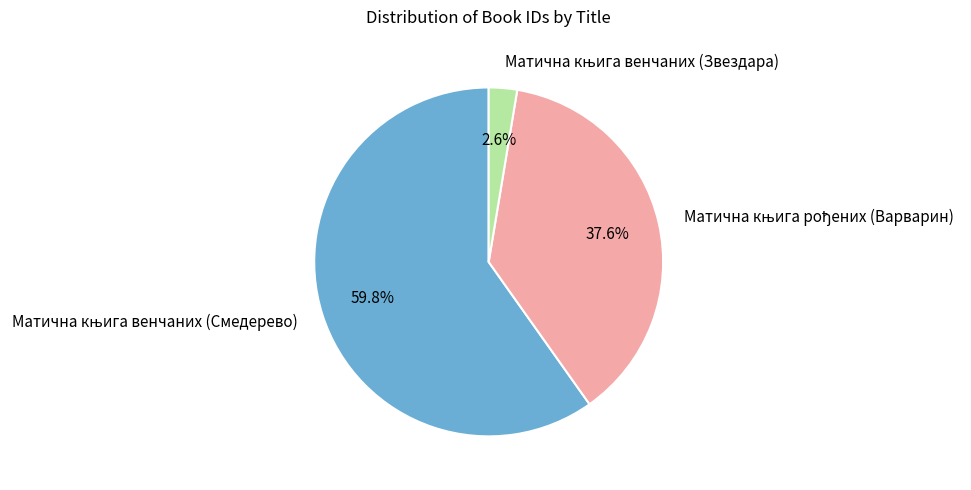

Is there any slice that represents more than half of the pie?

Yes